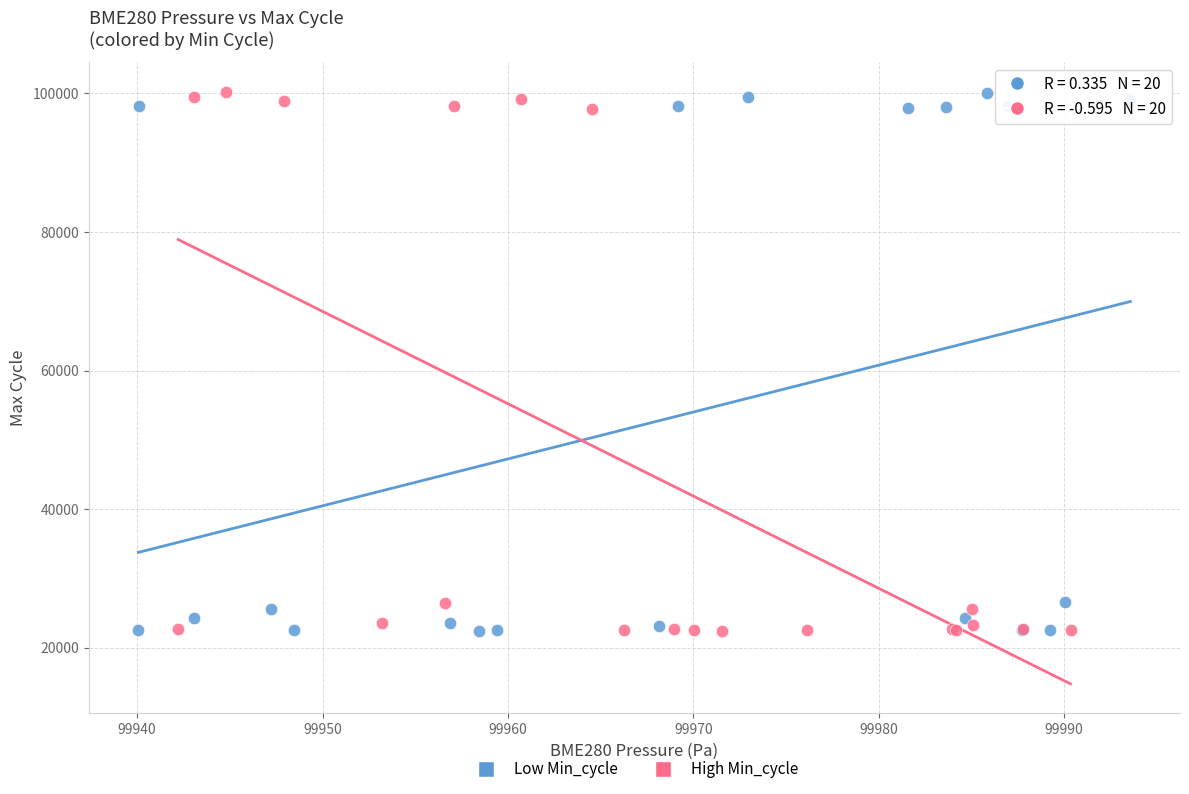

What are all the series names shown in the legend?

Low Min_cycle, High Min_cycle